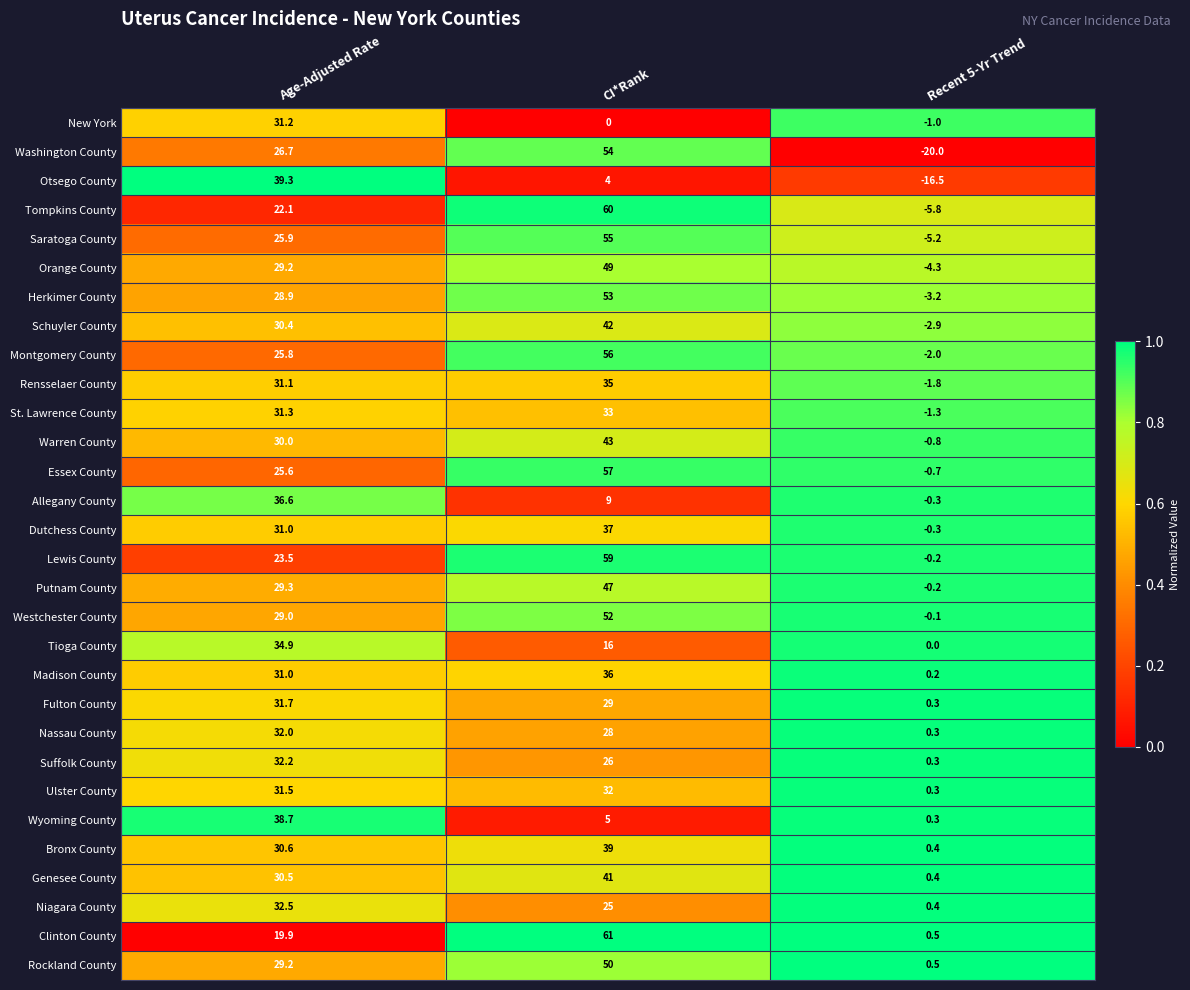

Between CI*Rank and Recent 5-Yr Trend, which series saw the biggest shift?

Washington County